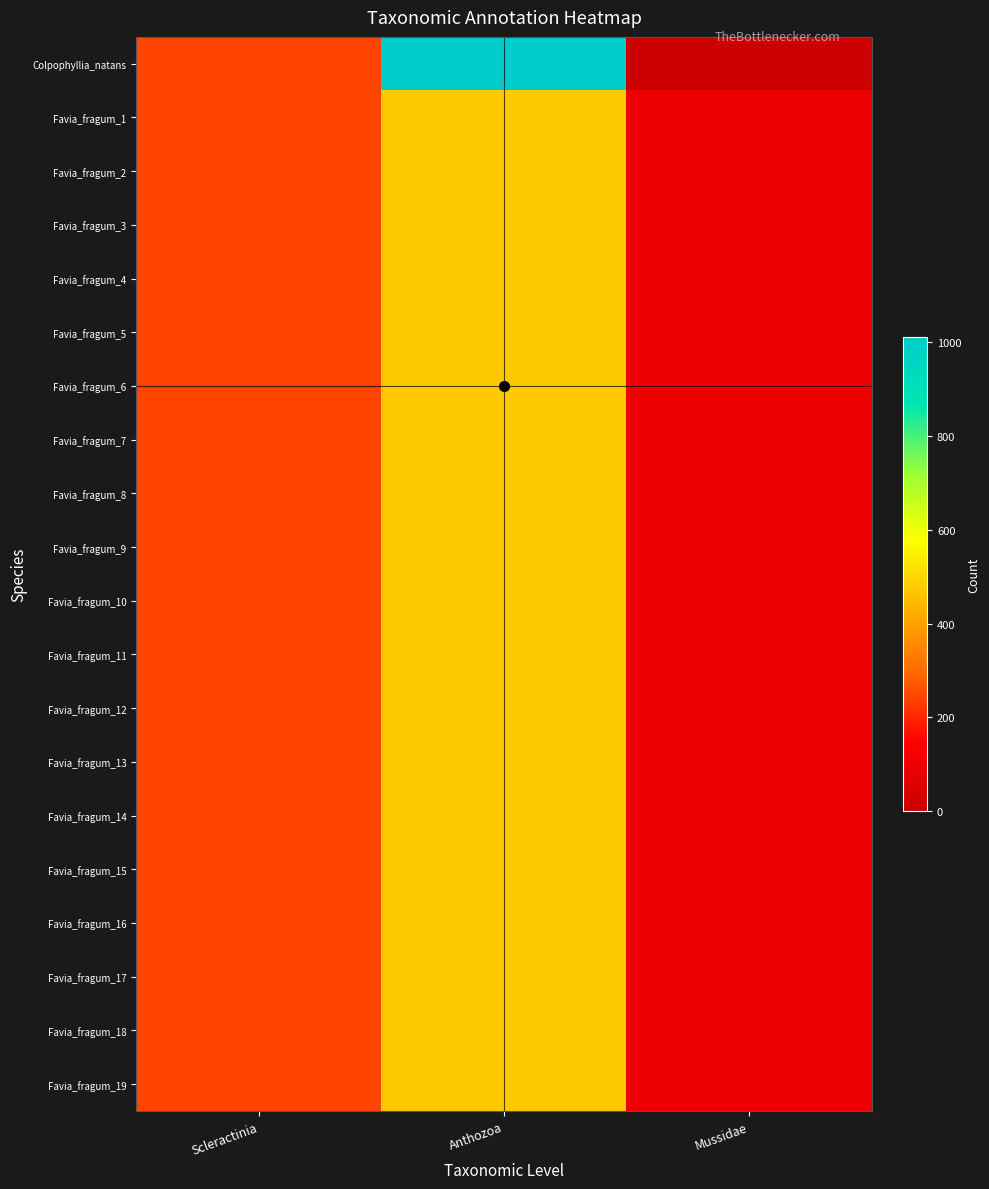

Reading right to left, extract all data points from this chart.

Colpophyllia_natans: Mussidae=0	Anthozoa=1012	Scleractinia=245
Favia_fragum_1: Mussidae=99	Anthozoa=478	Scleractinia=245
Favia_fragum_2: Mussidae=99	Anthozoa=478	Scleractinia=245
Favia_fragum_3: Mussidae=99	Anthozoa=478	Scleractinia=245
Favia_fragum_4: Mussidae=99	Anthozoa=478	Scleractinia=245
Favia_fragum_5: Mussidae=99	Anthozoa=478	Scleractinia=245
Favia_fragum_6: Mussidae=99	Anthozoa=478	Scleractinia=245
Favia_fragum_7: Mussidae=99	Anthozoa=478	Scleractinia=245
Favia_fragum_8: Mussidae=99	Anthozoa=478	Scleractinia=245
Favia_fragum_9: Mussidae=99	Anthozoa=478	Scleractinia=245
Favia_fragum_10: Mussidae=99	Anthozoa=478	Scleractinia=245
Favia_fragum_11: Mussidae=99	Anthozoa=478	Scleractinia=245
Favia_fragum_12: Mussidae=99	Anthozoa=478	Scleractinia=245
Favia_fragum_13: Mussidae=99	Anthozoa=478	Scleractinia=245
Favia_fragum_14: Mussidae=99	Anthozoa=478	Scleractinia=245
Favia_fragum_15: Mussidae=99	Anthozoa=478	Scleractinia=245
Favia_fragum_16: Mussidae=99	Anthozoa=478	Scleractinia=245
Favia_fragum_17: Mussidae=99	Anthozoa=478	Scleractinia=245
Favia_fragum_18: Mussidae=99	Anthozoa=478	Scleractinia=245
Favia_fragum_19: Mussidae=99	Anthozoa=478	Scleractinia=245